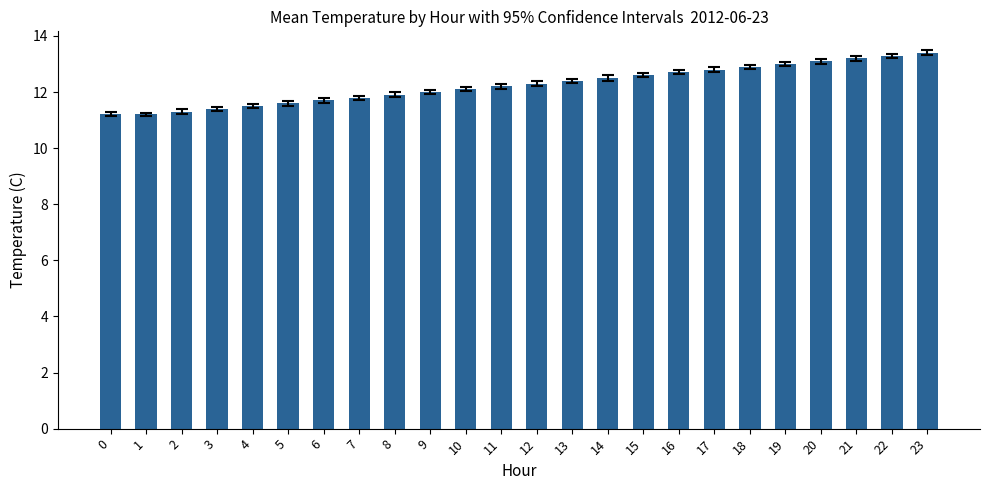

The chart shows a value of 12.4 at 13. True or false?

True